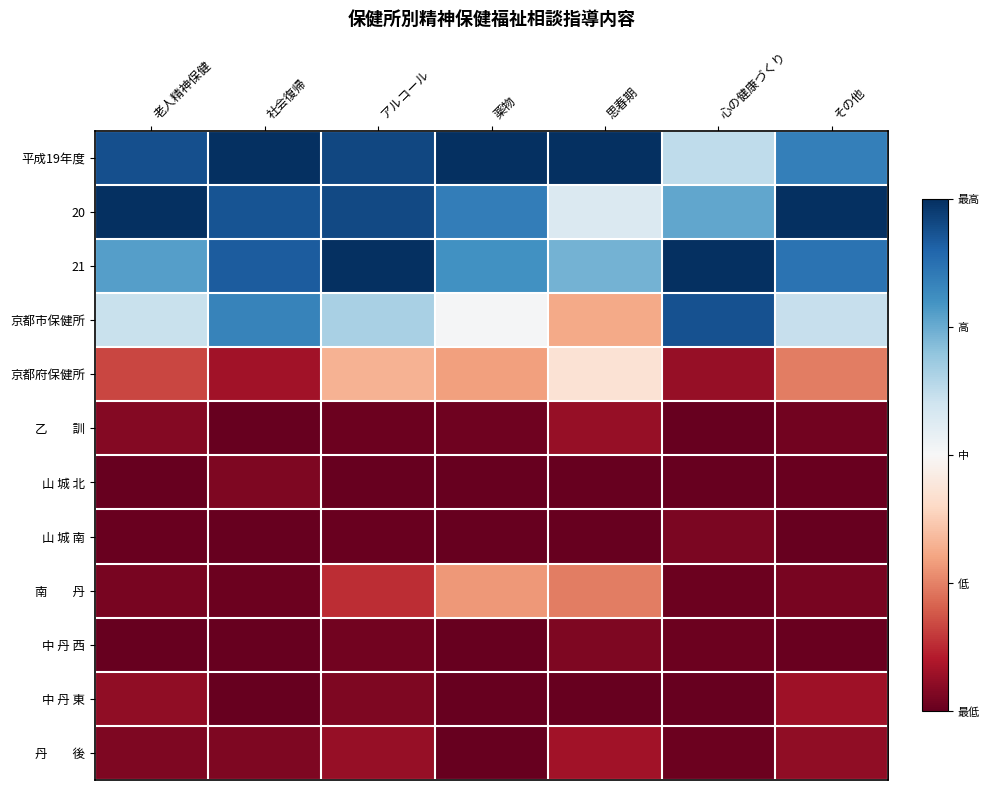

Which series has the largest total across all categories?

平成19年度